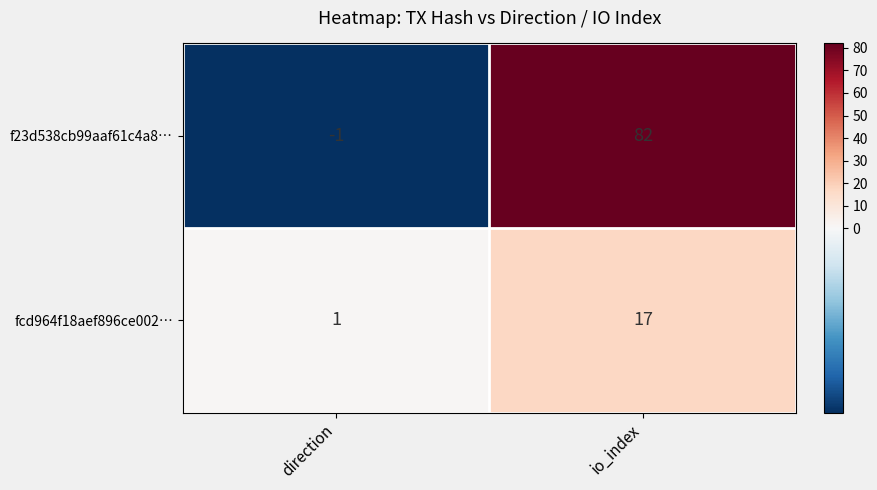

True or false: f23d538cb99aaf61c4a8… has a value of 82 at io_index.

True